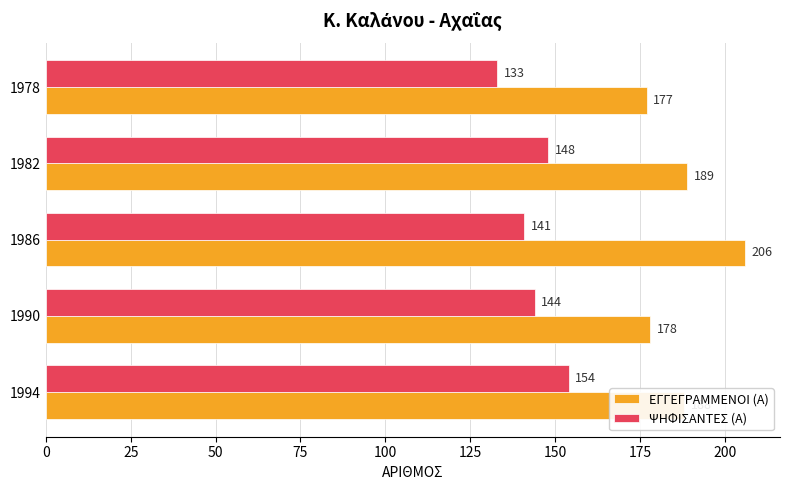

List the series in order of their overall mean, lowest first.

ΨΗΦΙΣΑΝΤΕΣ (Α), ΕΓΓΕΓΡΑΜΜΕΝΟΙ (Α)